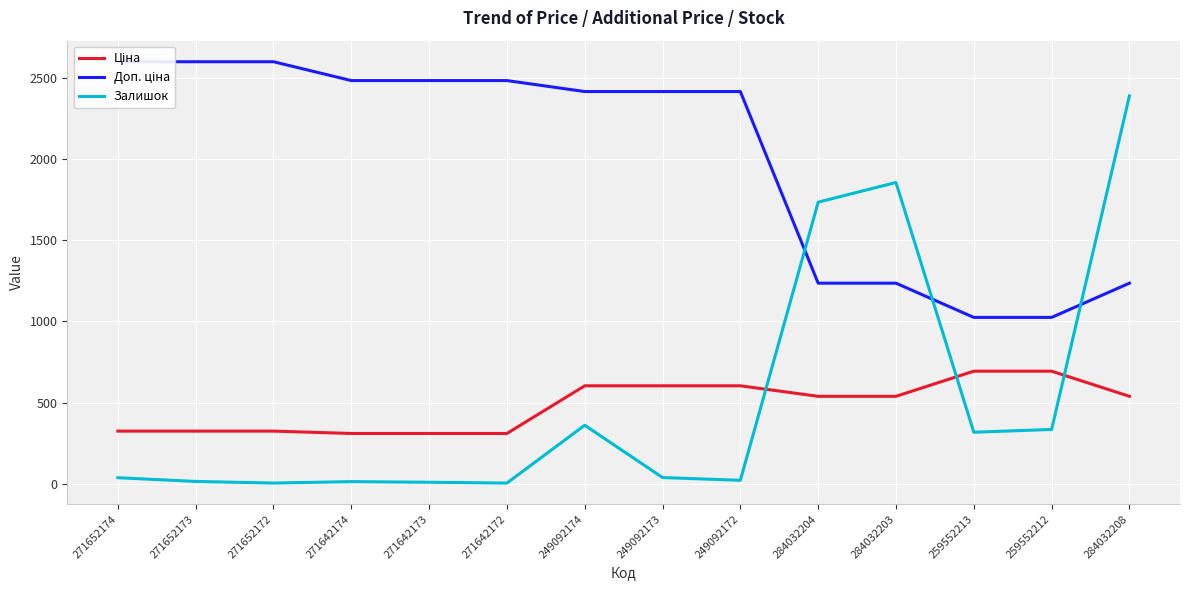

How many series are shown in this chart?

3